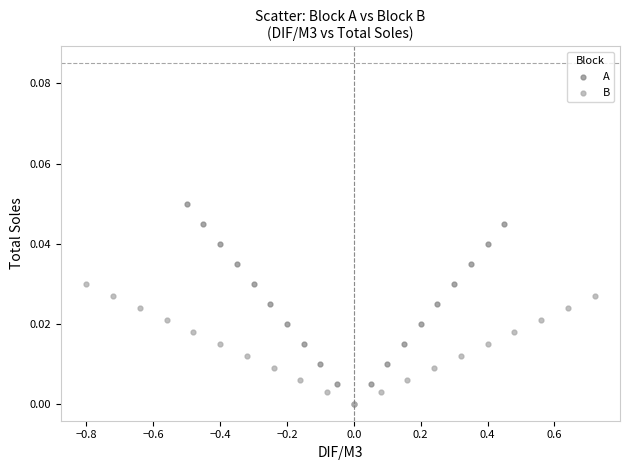

What are all the series names shown in the legend?

A, B